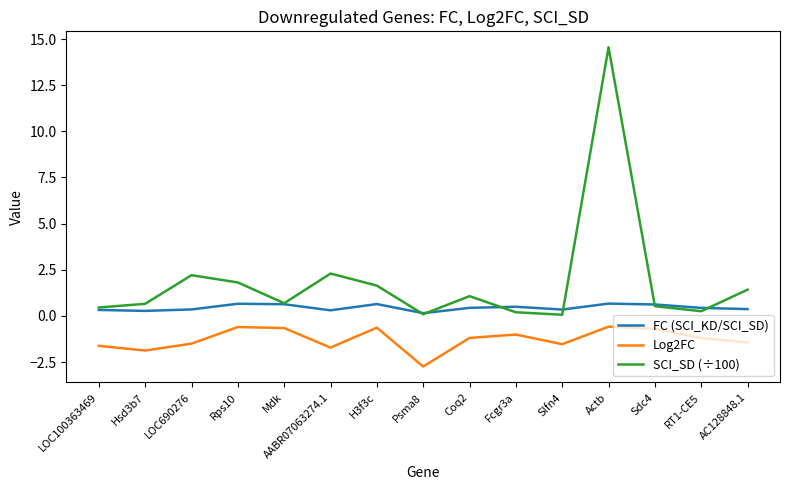

The FC (SCI_KD/SCI_SD) series shows 0.3 at Slfn4. True or false?

True